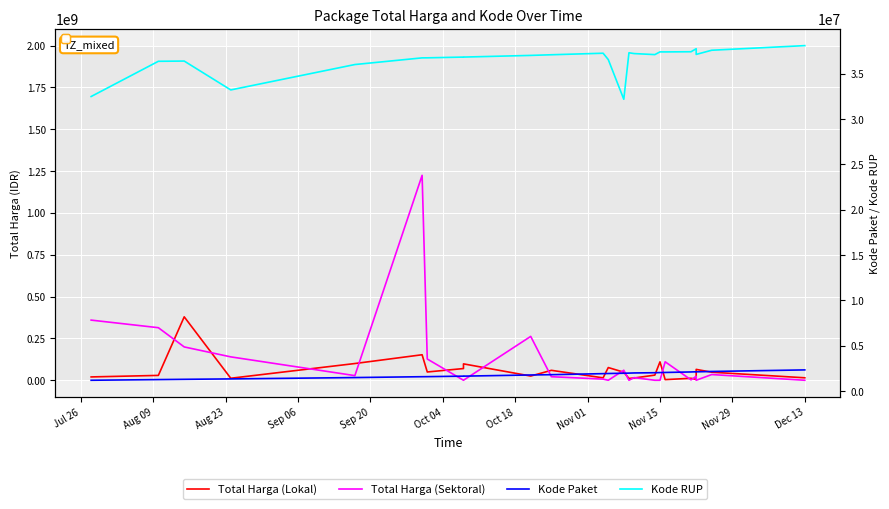

Reading left to right, what are all the values shown in this chart?

Total Harga (Lokal): 19950000	29000000	379075000	12000000	100000000	152477000	49478000	70000000	98000000	25200000	59375000	14400000	75920000	48140000	11100000	13442000	30800000	110000000	3825000	11800000	5093000	65000000	48140000	14750000
Total Harga (Sektoral): 359500000	314121780	199200000	139800000	27720000	1224682000	127000000	0	0	262118150	21231000	6936000	0	59935000	0	15787200	0	0	110389990	2395750	23680800	0	34132505	0
Kode Paket: 1205257	1279649	1308563	1354517	1502912	1597005	1602603	1659934	1659185	1788370	1820441	1935089	1949122	1980186	1993460	2011140	2037404	2053931	2065183	2121450	2139573	2135660	2174549	2346755
Kode RUP: 32487834	36371967	36396663	33214581	36013792	36748908	36753382	36835774	36835699	37020188	37091671	37260462	36562280	32185622	37311798	37222011	37108793	37408659	37405582	37424061	37755421	37129591	37590366	38099253